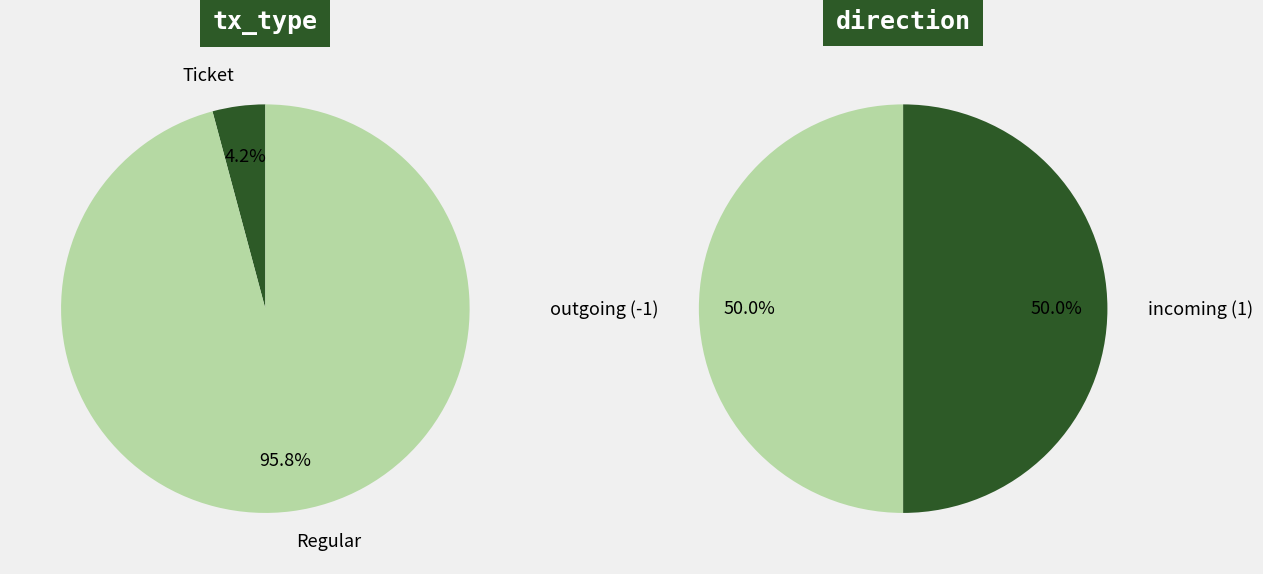

To the nearest percent, what portion does 0 represent?

4%